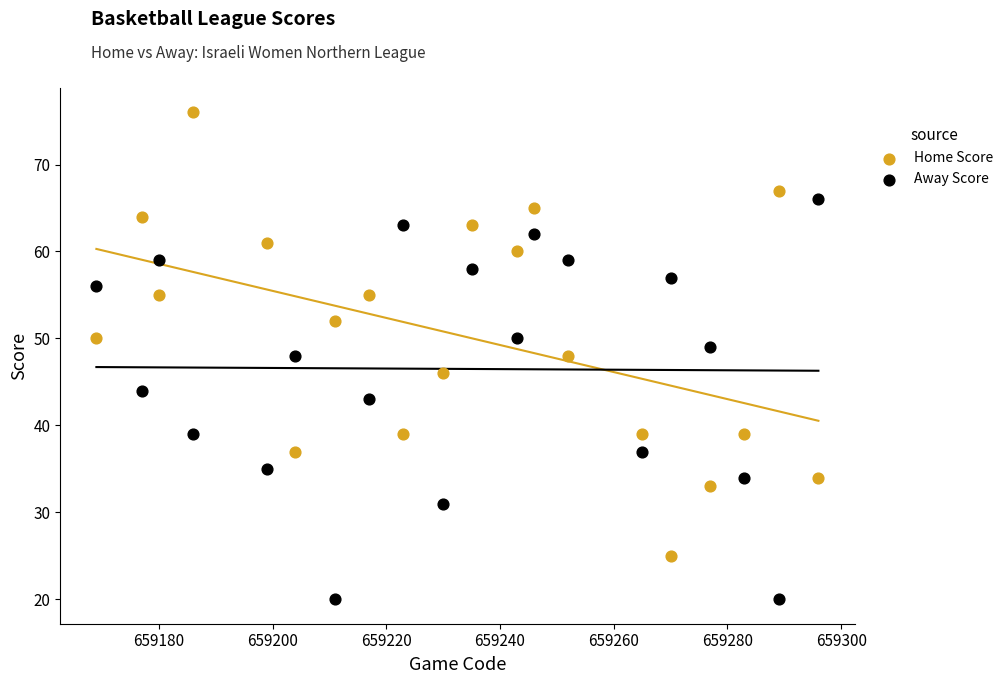

Across all data points, what is the range of Y values (max minus min)?

56